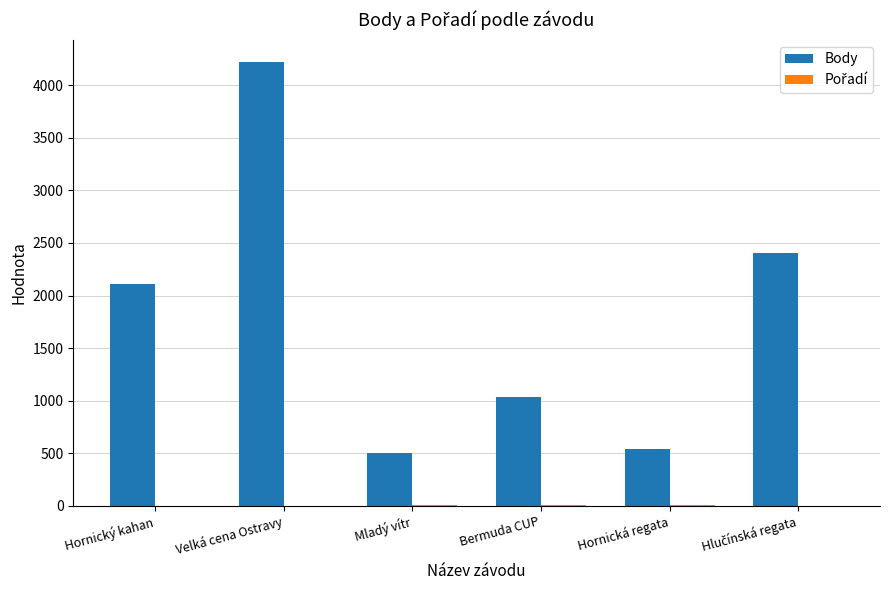

Which series has the widest spread of values?

Body